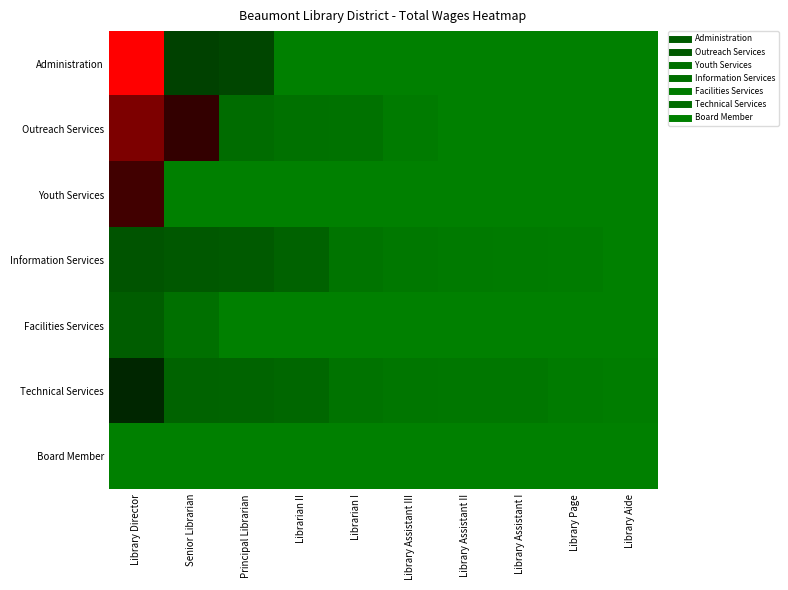

How many categories are shown in the chart?

10